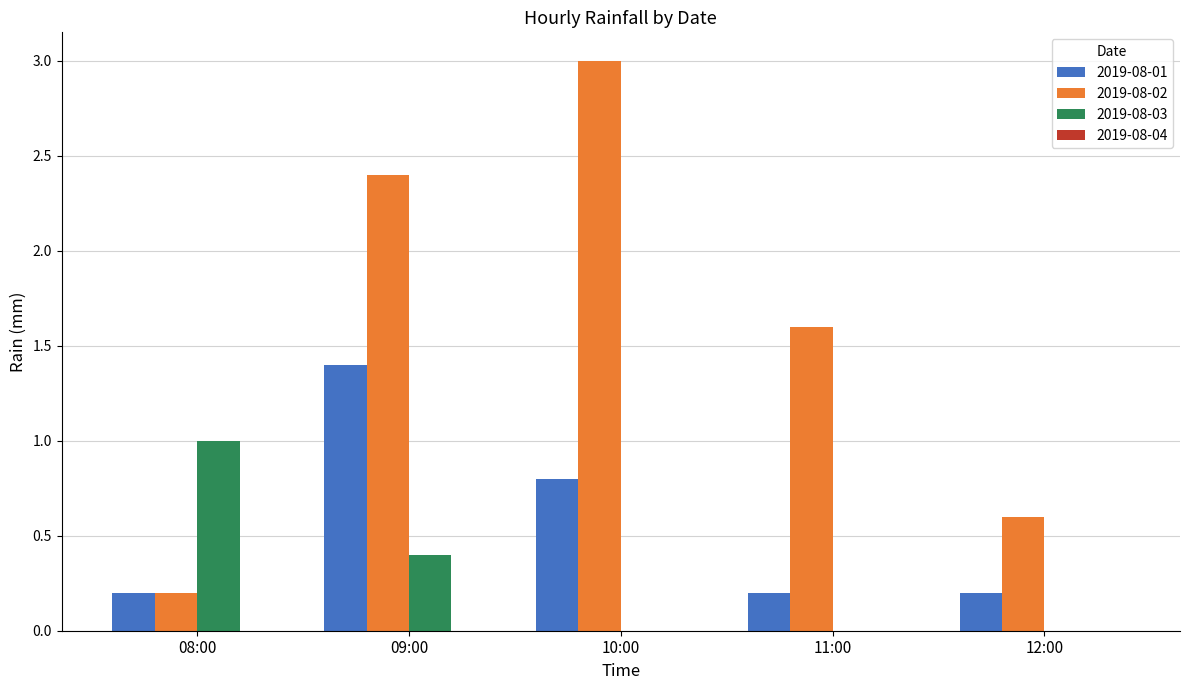

Which series has the largest total across all categories?

2019-08-02